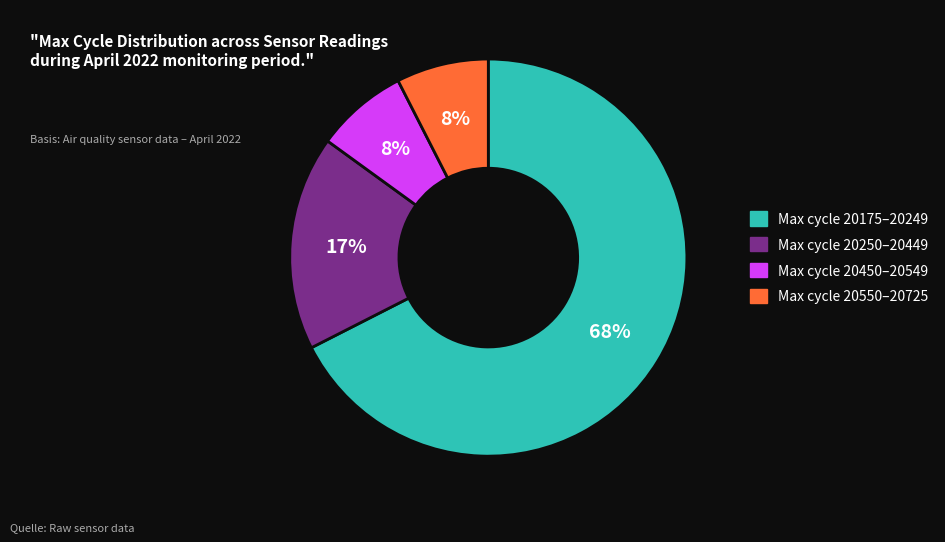

Does any single category account for the majority?

Yes